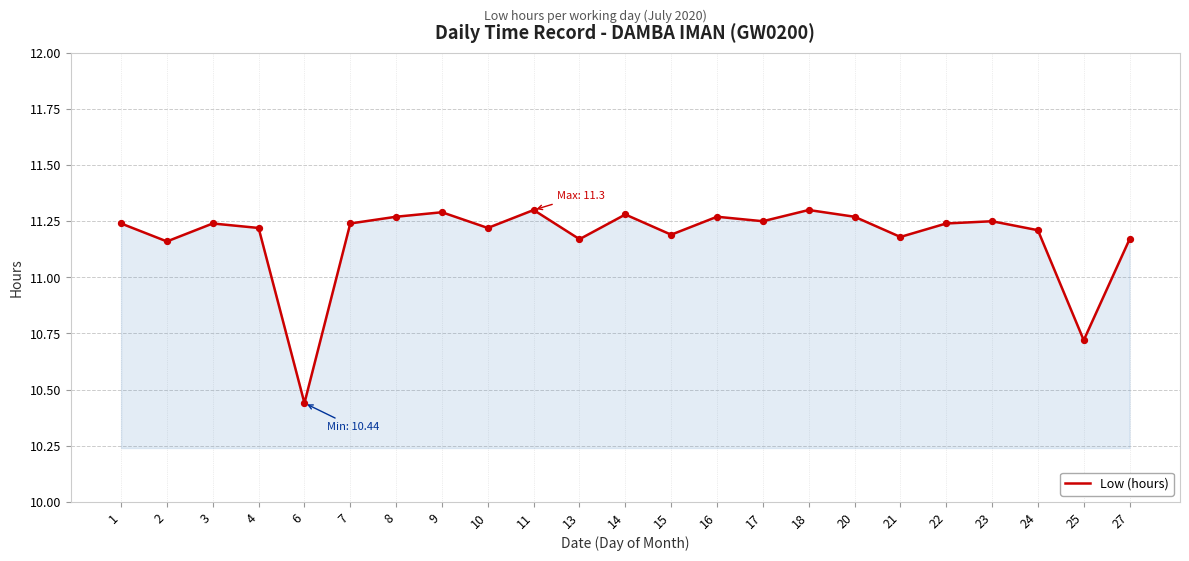

Approximately how many times larger is the value at 14 compared to 22?

1.0